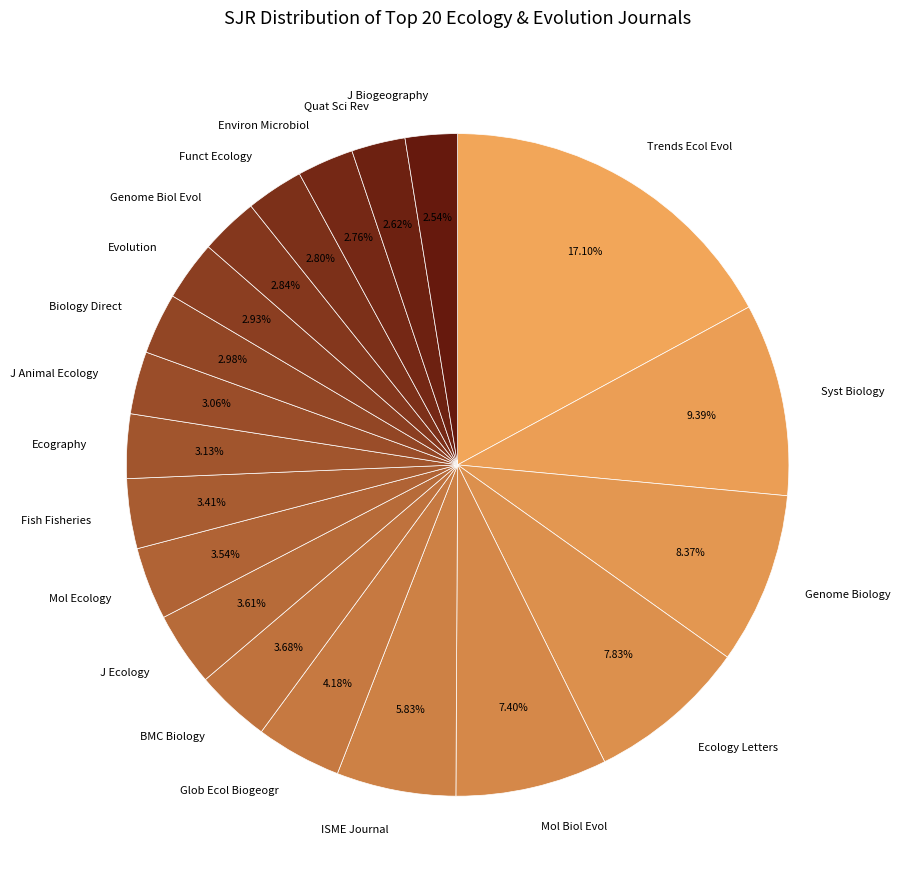

How many slices are in this pie chart?

20